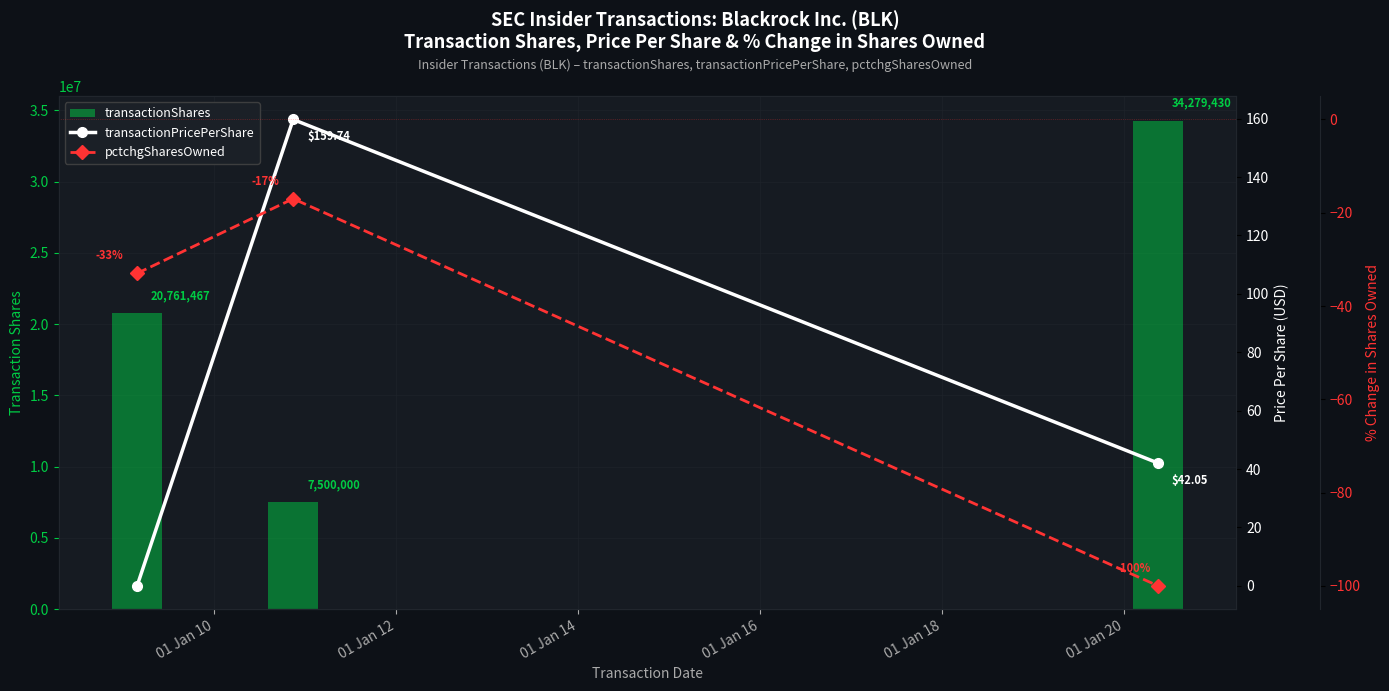

The value of transactionShares at 01 Jan 08 is 20761467.0. True or false?

True